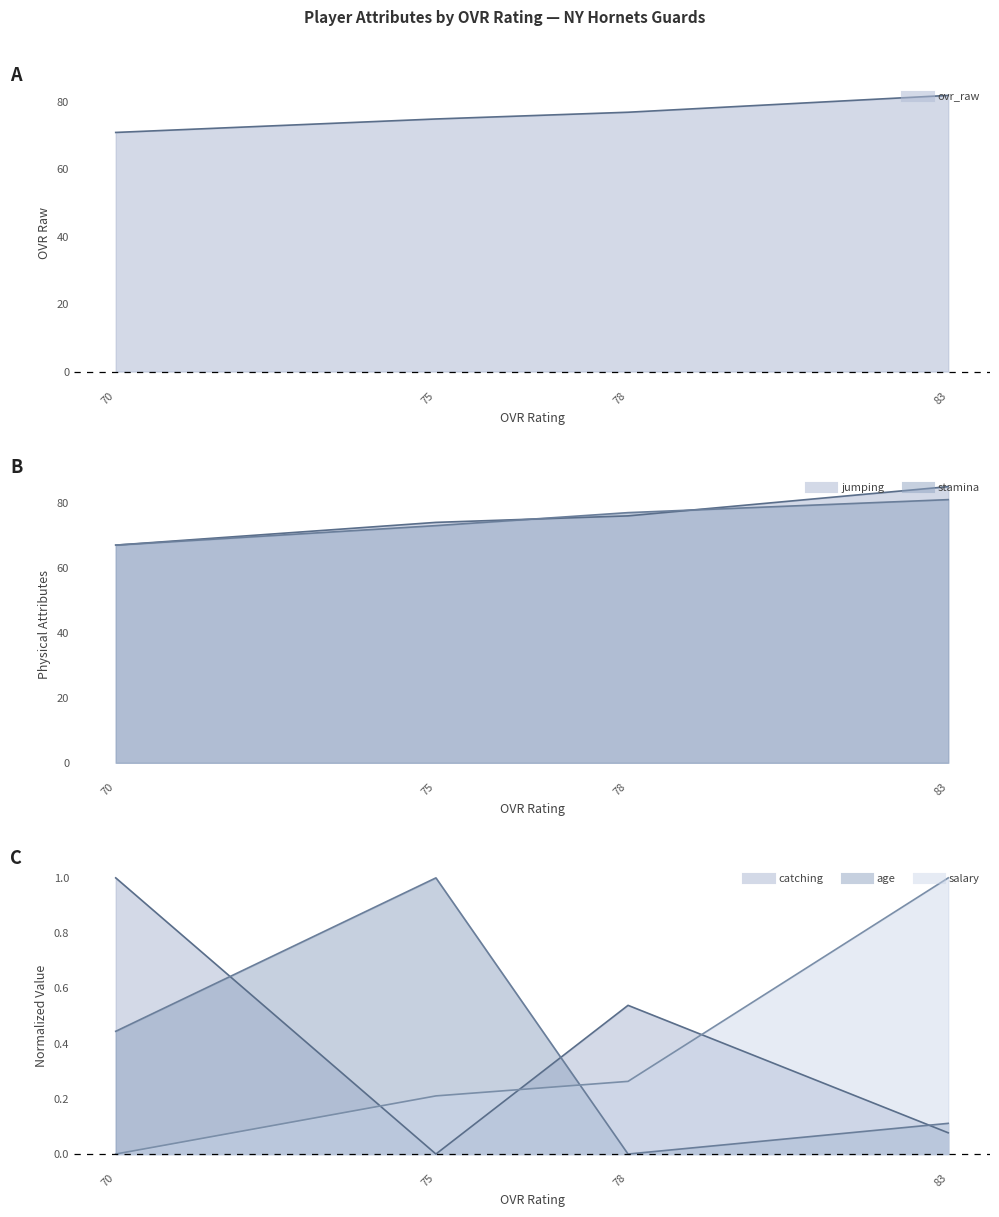

Between 75 and 78, which is larger?

78